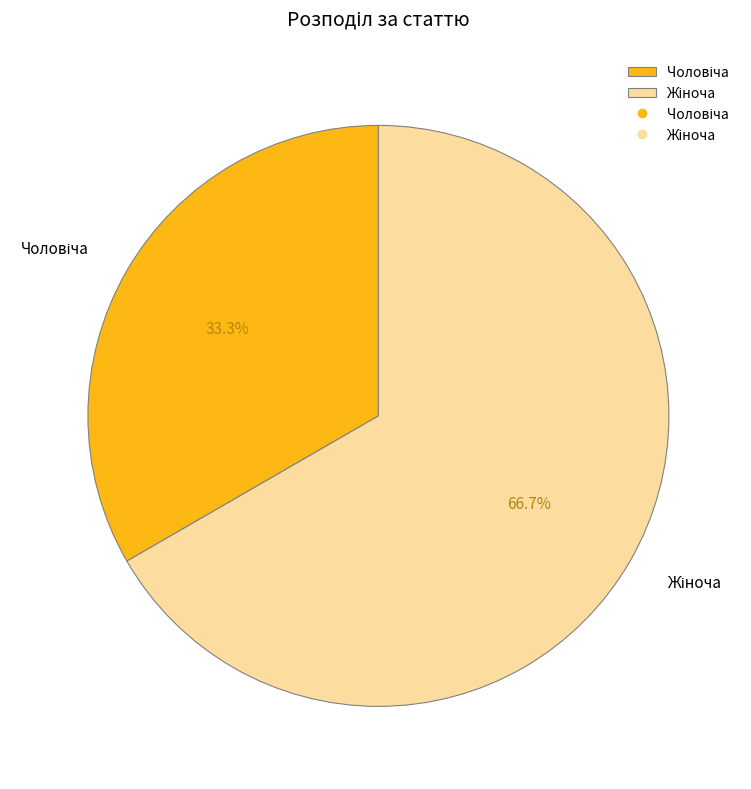

Is there any slice that represents more than half of the pie?

Yes